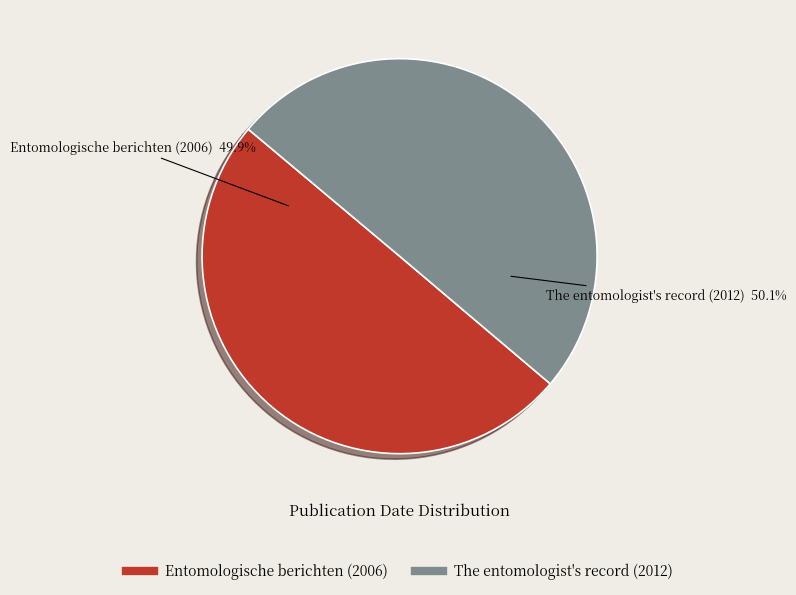

To the nearest percent, what percentage of the pie is Entomologische berichten (2006)?

50%